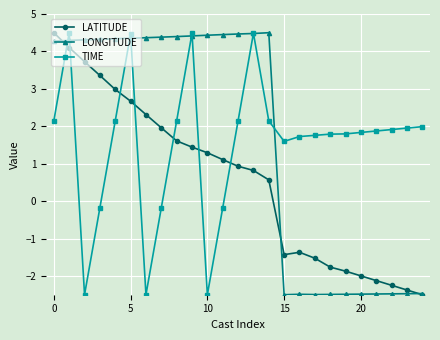

What is the value of the LONGITUDE point at the 18th from the left?

-2.5